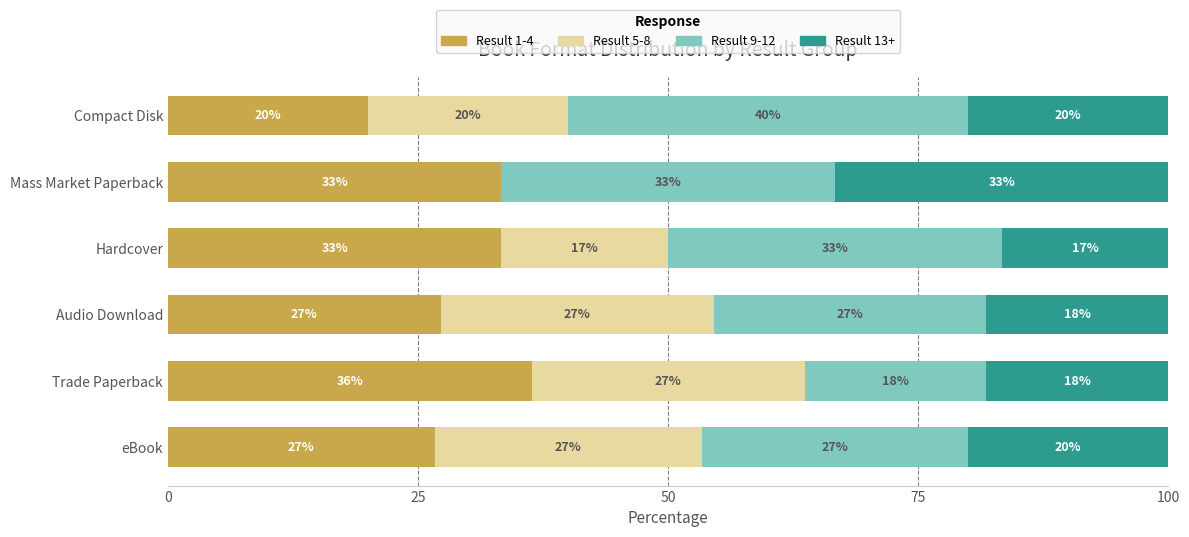

What are all the series names shown in the legend?

Result 1-4, Result 5-8, Result 9-12, Result 13+